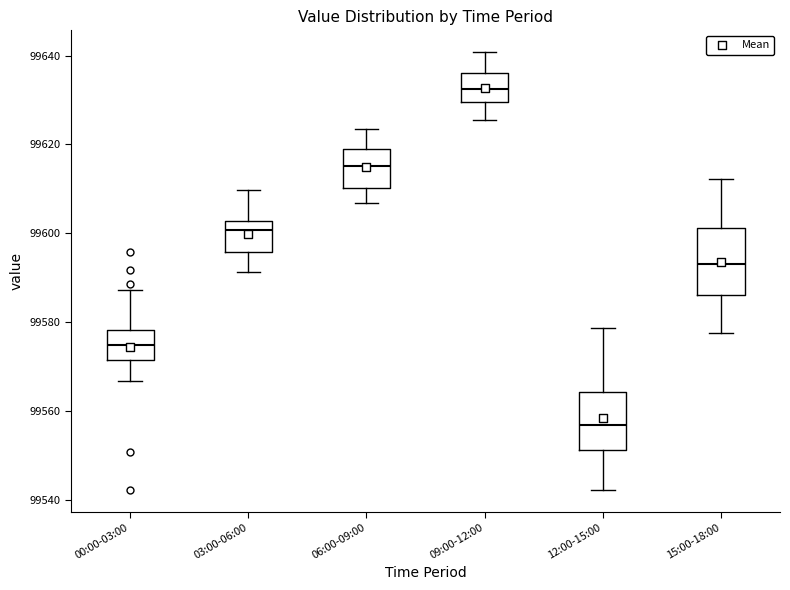

Reading left to right, transcribe this box plot: for each box, give where its median line is, the range the box spans, and where its two whiskers end, as read against the y-axis. The values are not printed on the chart, so give them approximately, as read against the axis.

00:00-03:00: median 99574, box 99572 to 99578, whiskers 99566 to 99588
03:00-06:00: median 99600, box 99596 to 99602, whiskers 99592 to 99610
06:00-09:00: median 99616, box 99610 to 99620, whiskers 99606 to 99624
09:00-12:00: median 99632, box 99630 to 99636, whiskers 99626 to 99640
12:00-15:00: median 99556, box 99552 to 99564, whiskers 99542 to 99578
15:00-18:00: median 99594, box 99586 to 99602, whiskers 99578 to 99612